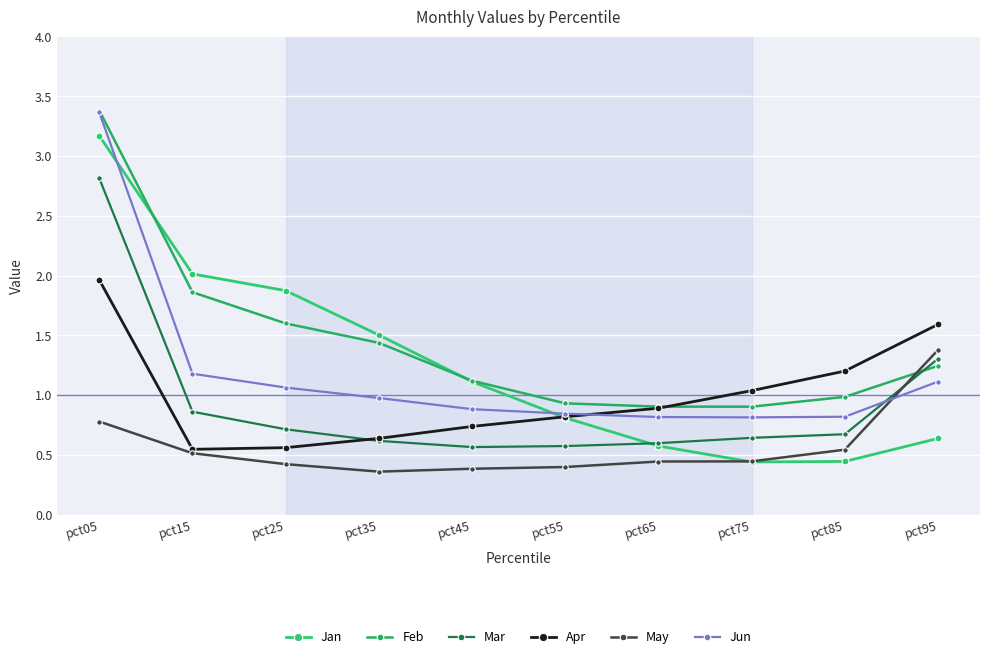

What is the highest value of the Mar series?

2.8